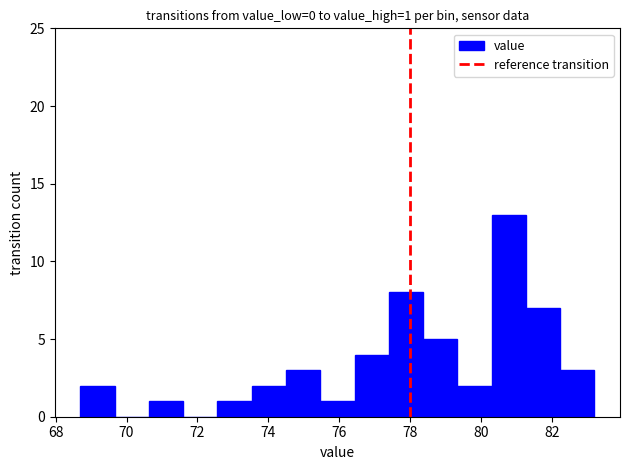

Which range on the x-axis has the tallest bar?

80.4 to 81.2